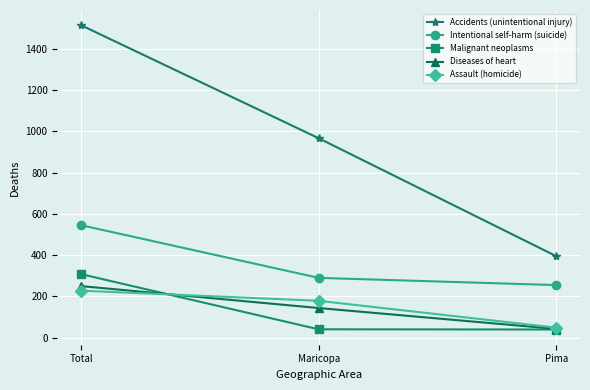

Is it true that Accidents (unintentional injury) equals 382 at Maricopa?

False